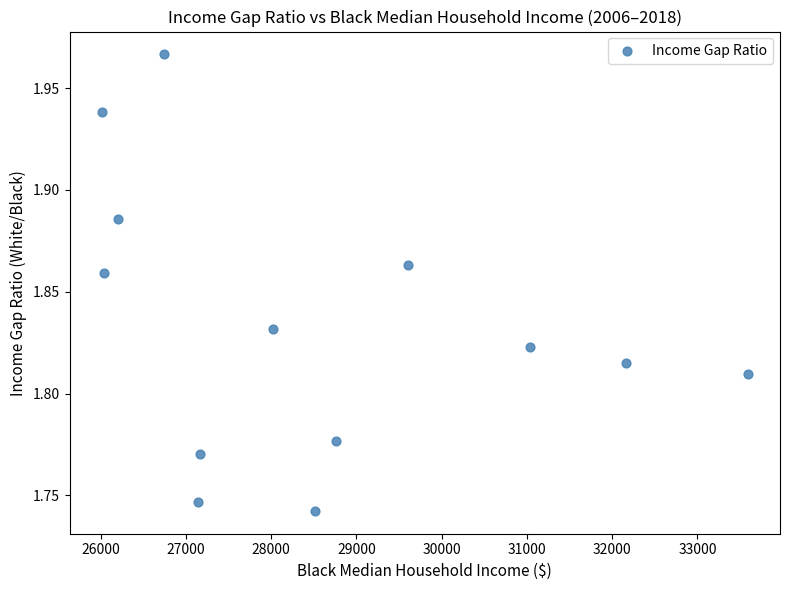

What is the range of X values (max minus min)?

7574.0